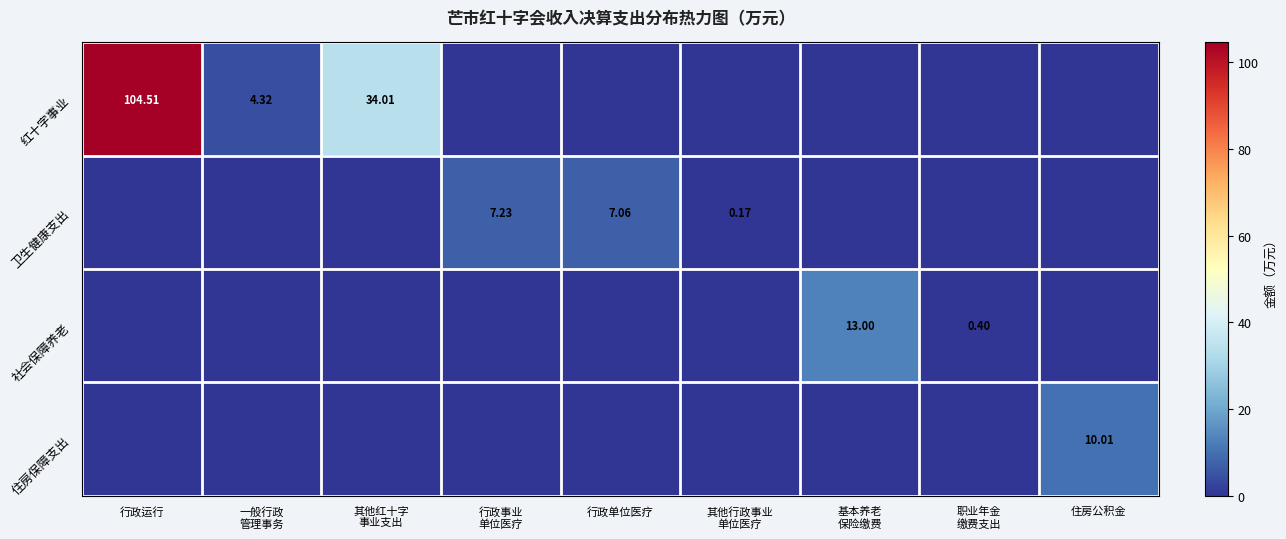

At which label is 社会保障养老 closest to 6?

职业年金 缴费支出